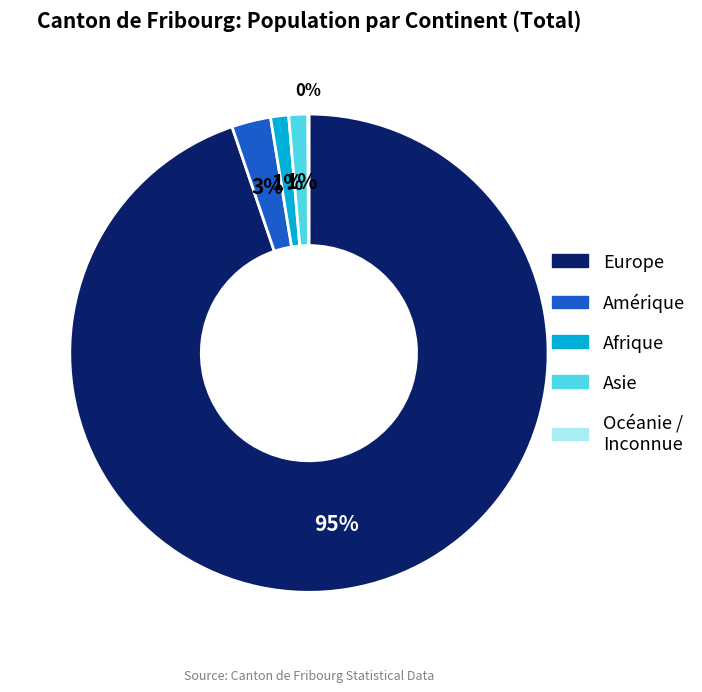

What is the majority slice?

Europe